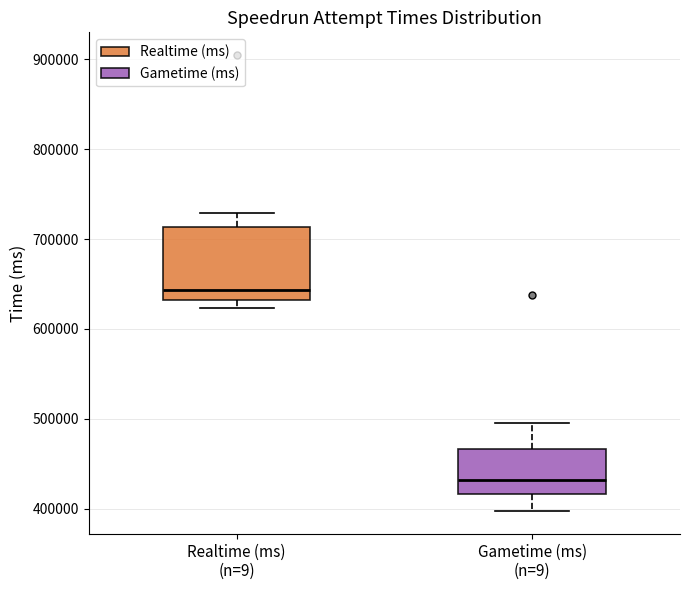

Which box's median line is the lowest?

Gametime (ms) (n=9)